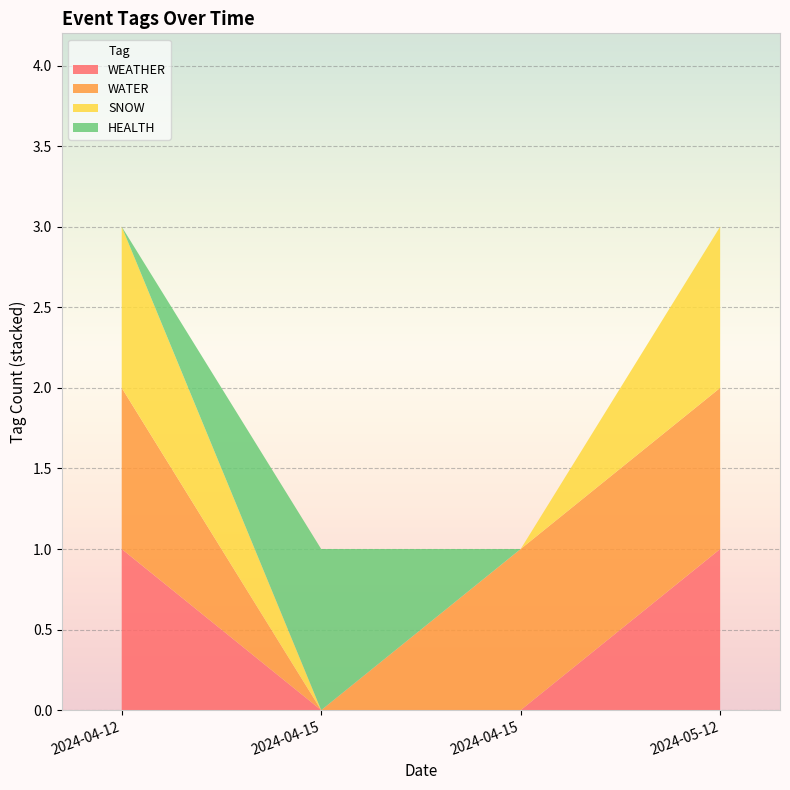

Reading left to right, list all the values displayed in this chart.

WEATHER: 1	0	0	1
WATER: 1	0	1	1
SNOW: 1	0	0	1
HEALTH: 0	1	0	0